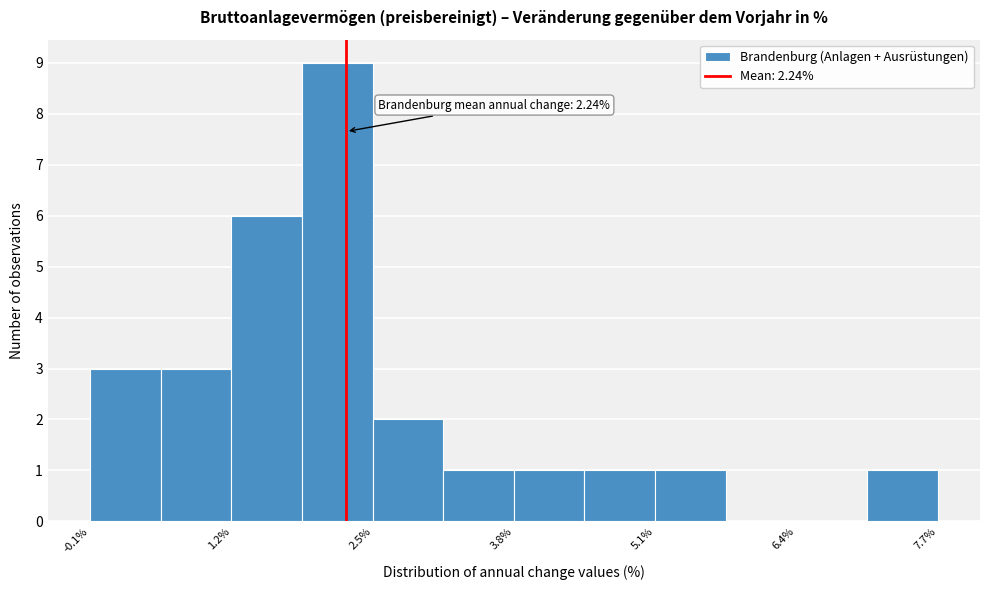

Read against the x-axis, roughly where is the centre of the tallest bar?

2.2